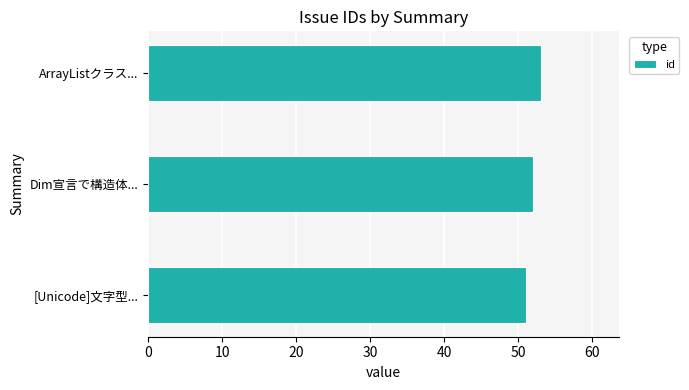

Between ArrayListクラス... and [Unicode]文字型..., which is larger?

ArrayListクラス...